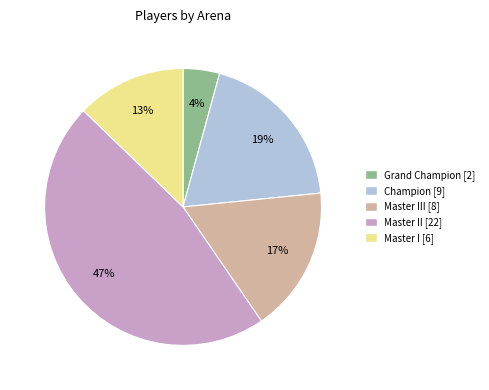

Rank the categories by value from lowest to highest.

Grand Champion [2], Master I [6], Master III [8], Champion [9], Master II [22]